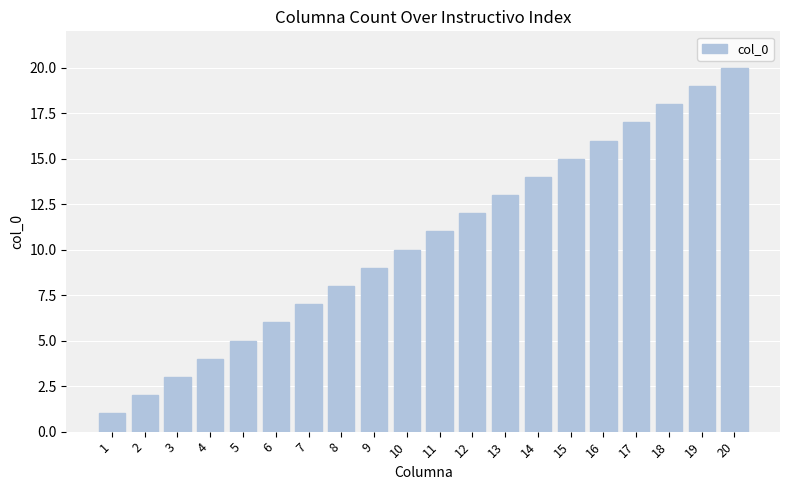

What is the value of the 2nd bar from the left?

2